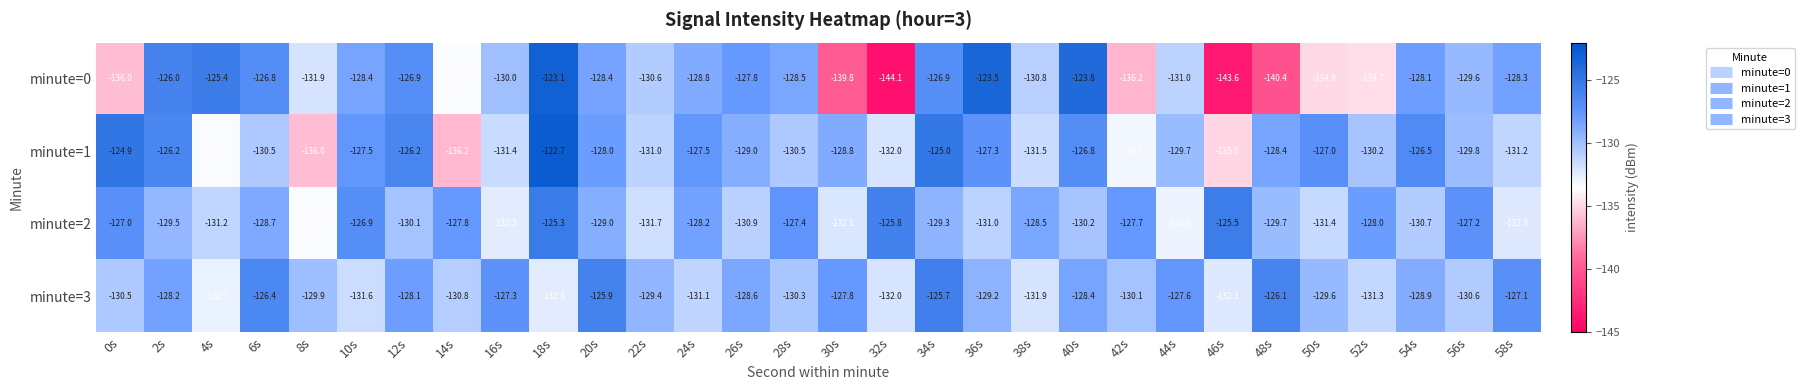

The minute=3 series shows -128.1 at 12s. True or false?

True